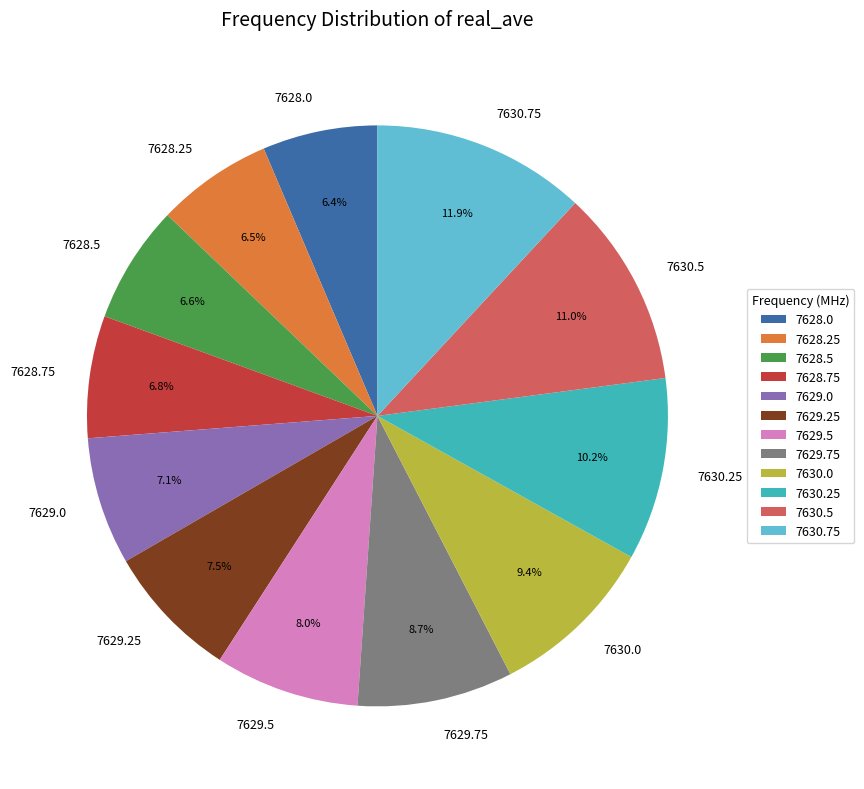

Which category has the biggest portion of the pie?

7630.75